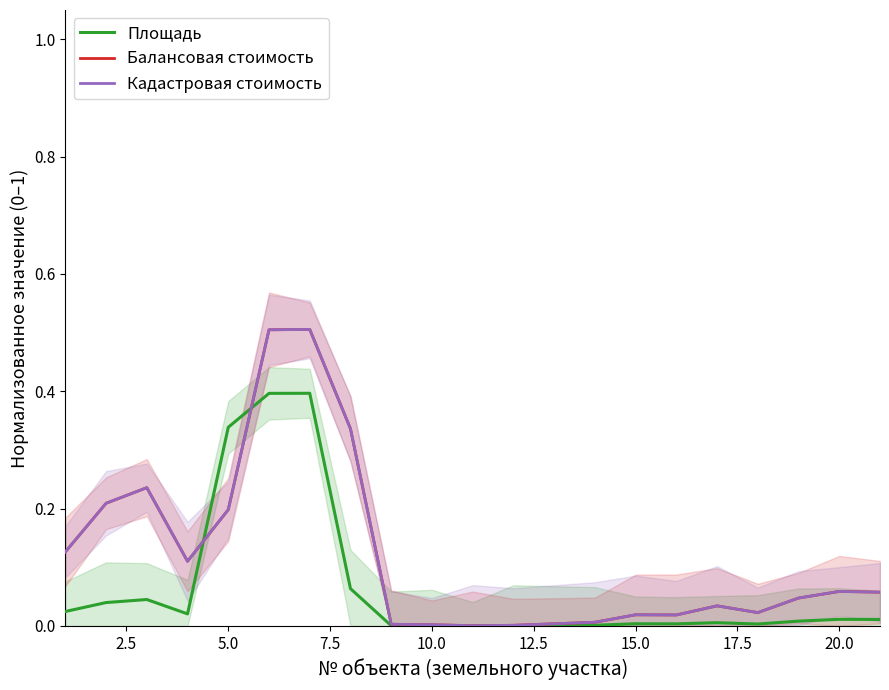

In Кадастровая стоимость, how many points are higher than both neighbors (excluding endpoints)?

5